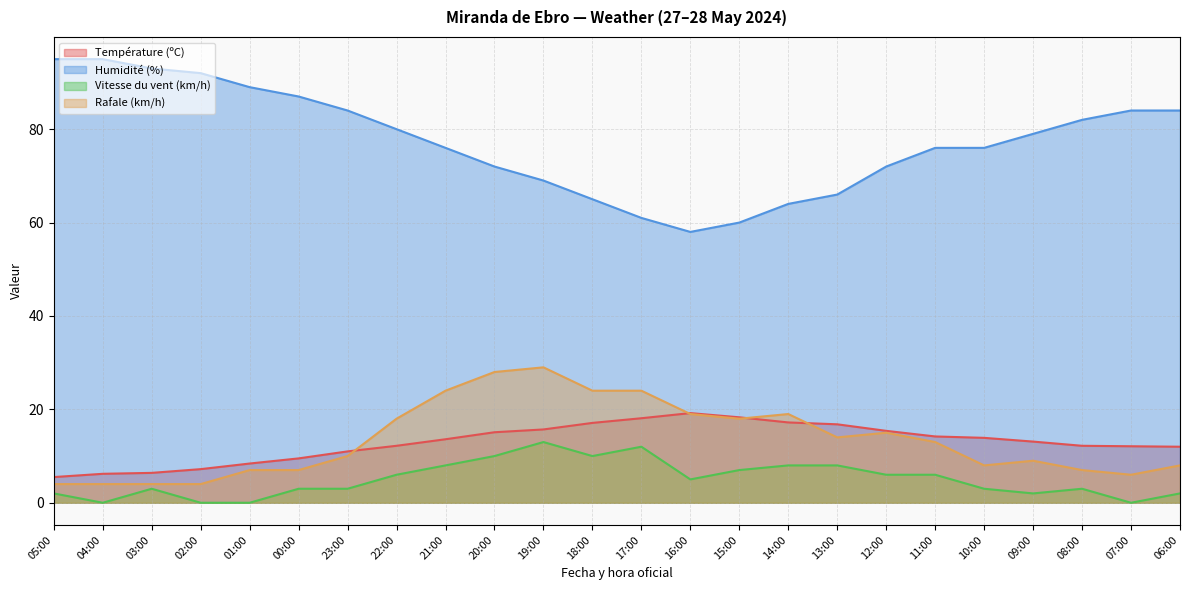

Which series has the largest range (max minus min)?

Humidité (%)